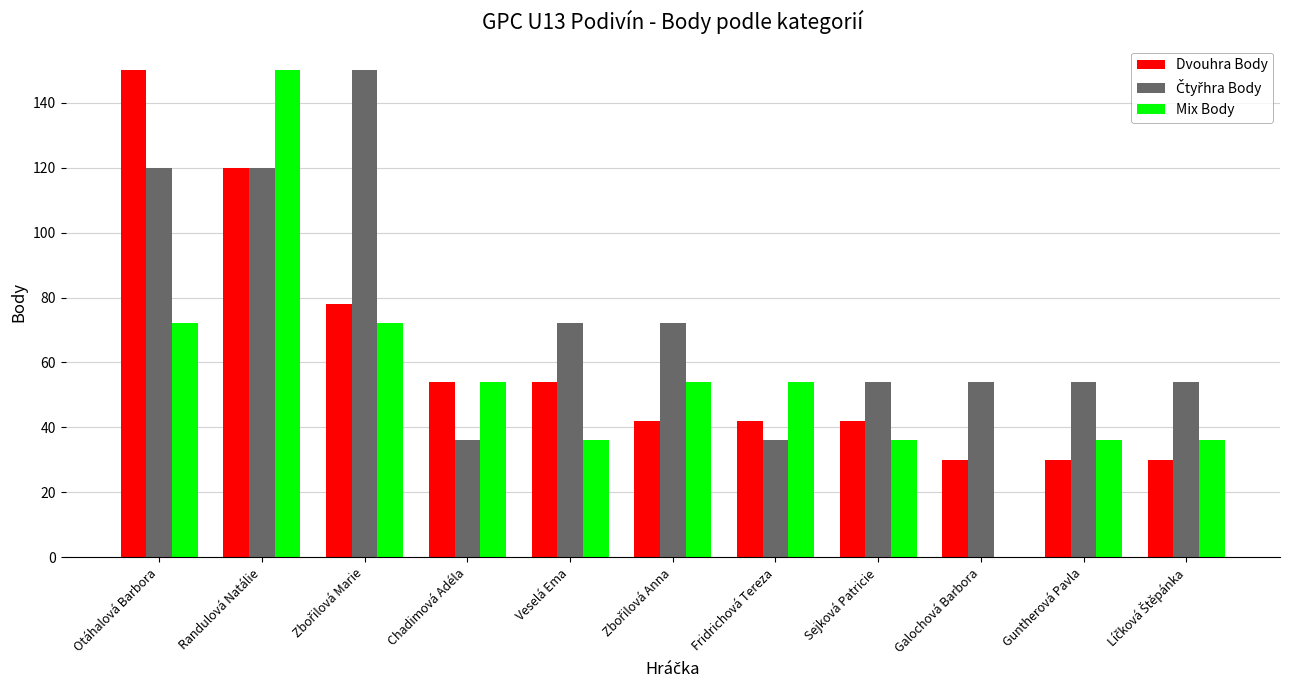

Between Otáhalová Barbora and Fridrichová Tereza, which series saw the biggest shift?

Dvouhra Body